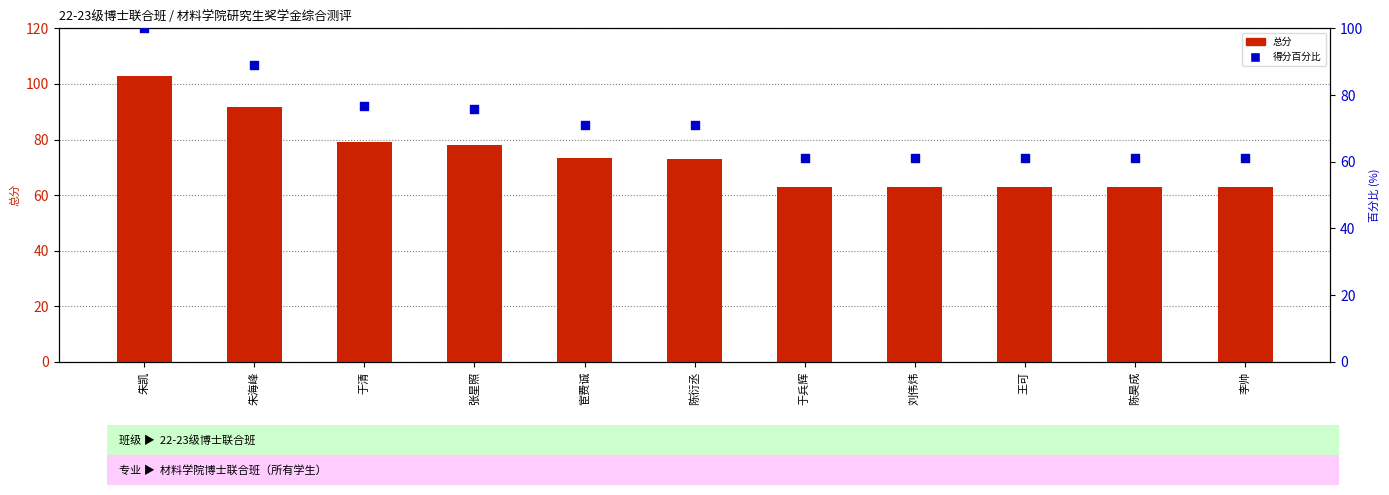

Which series contains the highest Y value?

总分